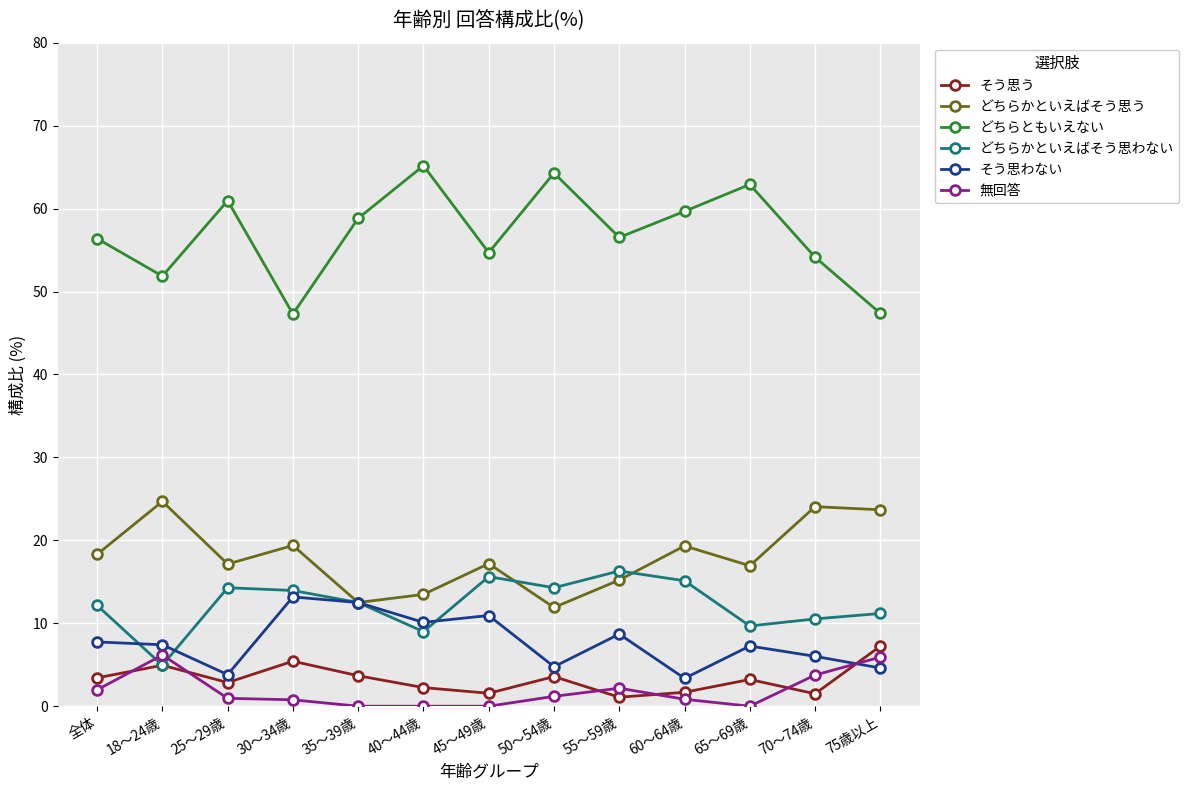

The value of 無回答 at 40～44歳 is 0.0. True or false?

True